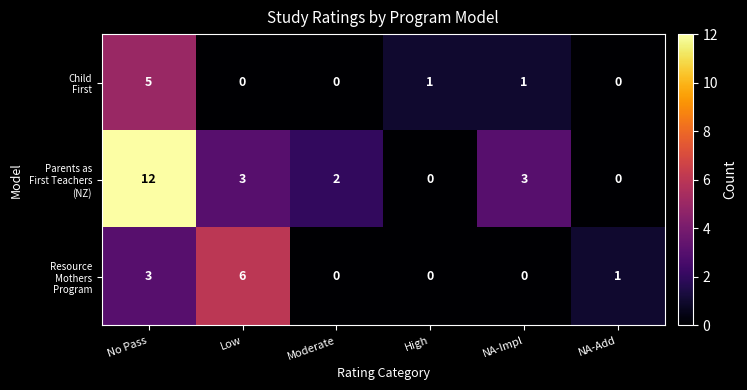

What is the total value across all series at No Pass?

20